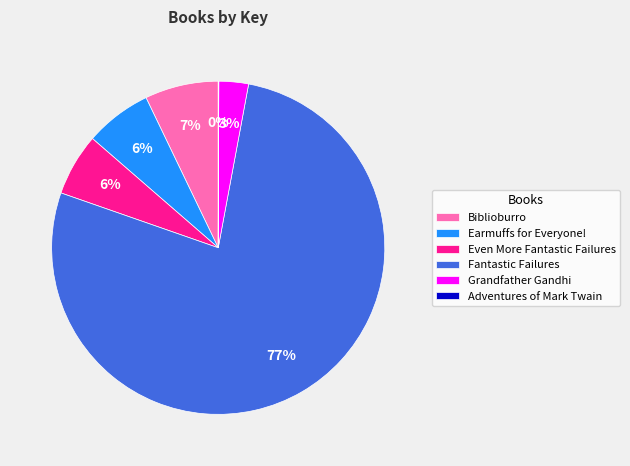

Which category has the biggest portion of the pie?

Fantastic Failures